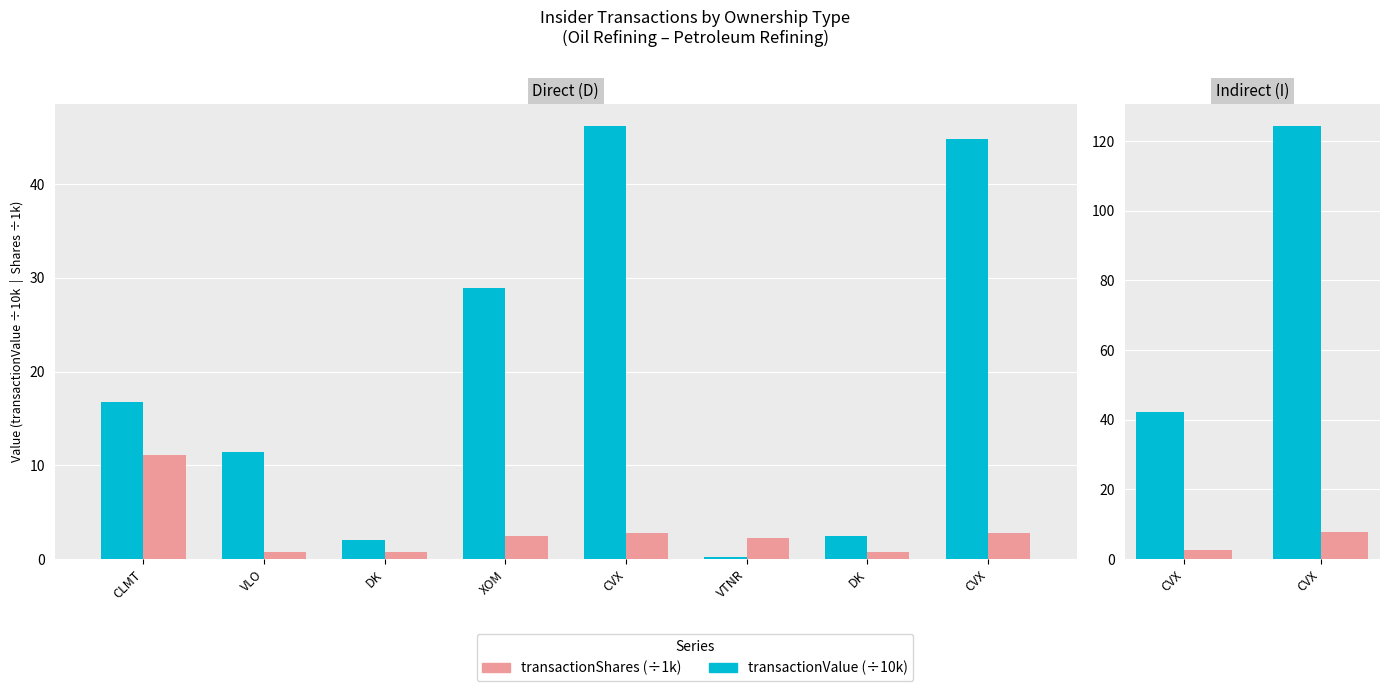

Are the bars horizontal?

No